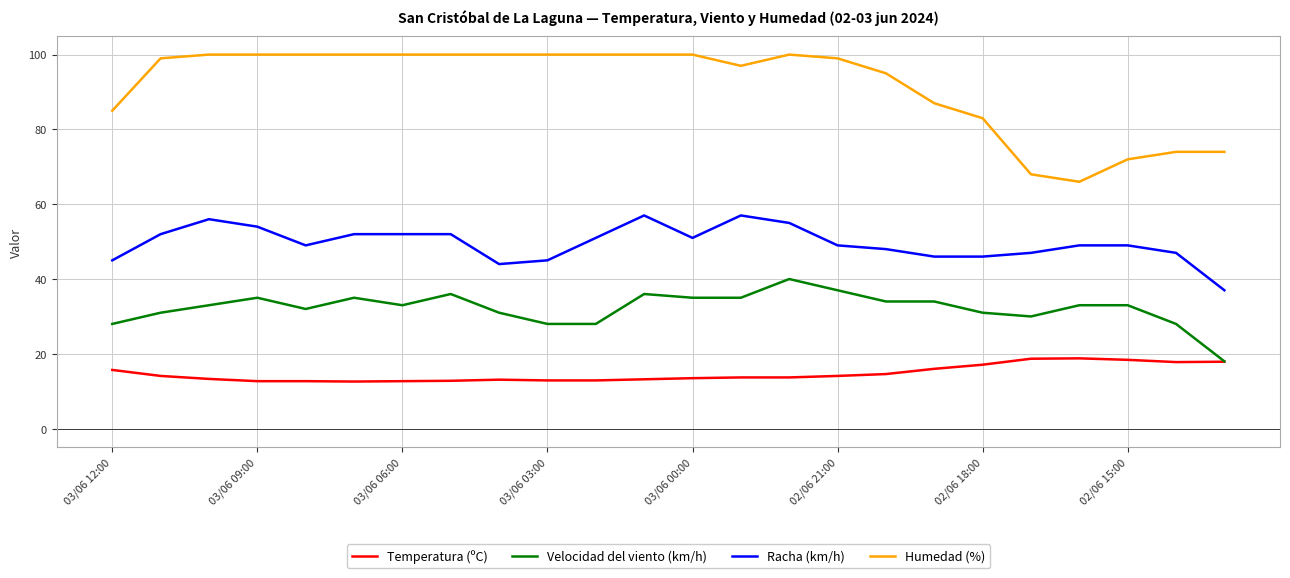

Rank the series by their average value, from highest to lowest.

Humedad (%), Racha (km/h), Velocidad del viento (km/h), Temperatura (ºC)